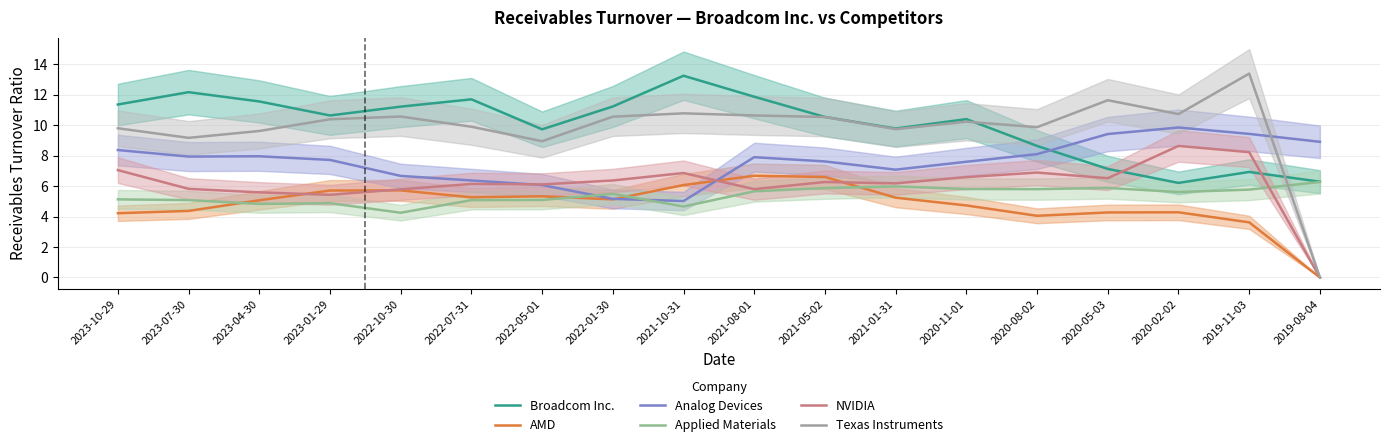

At how many categories does at least one series exceed 4?

18